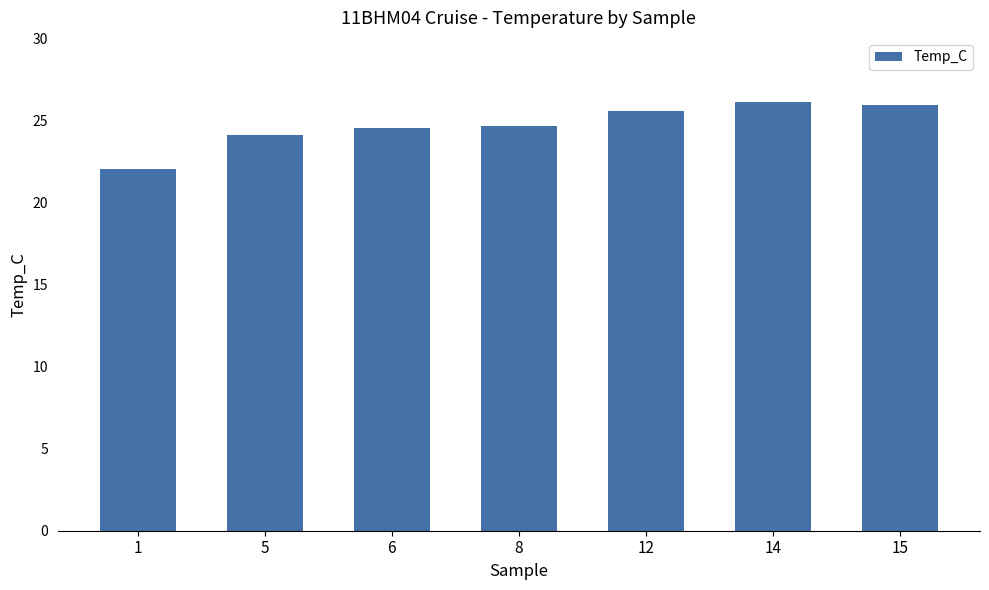

How many series are shown in this chart?

1